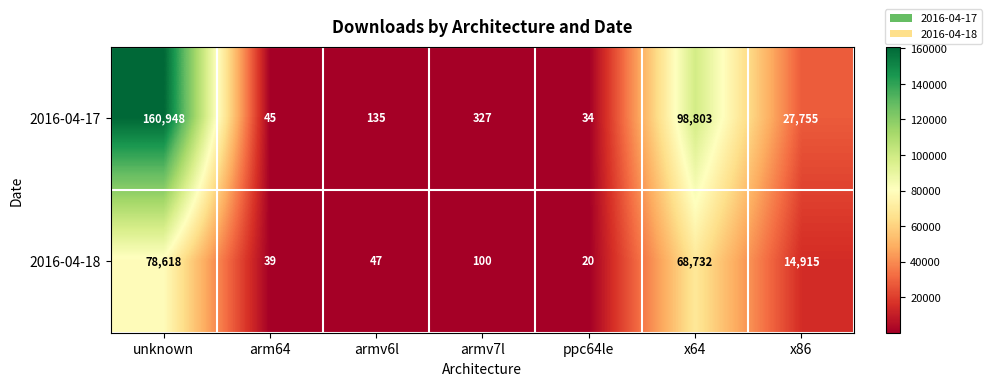

What is the average value of the 2016-04-17 series?

41150